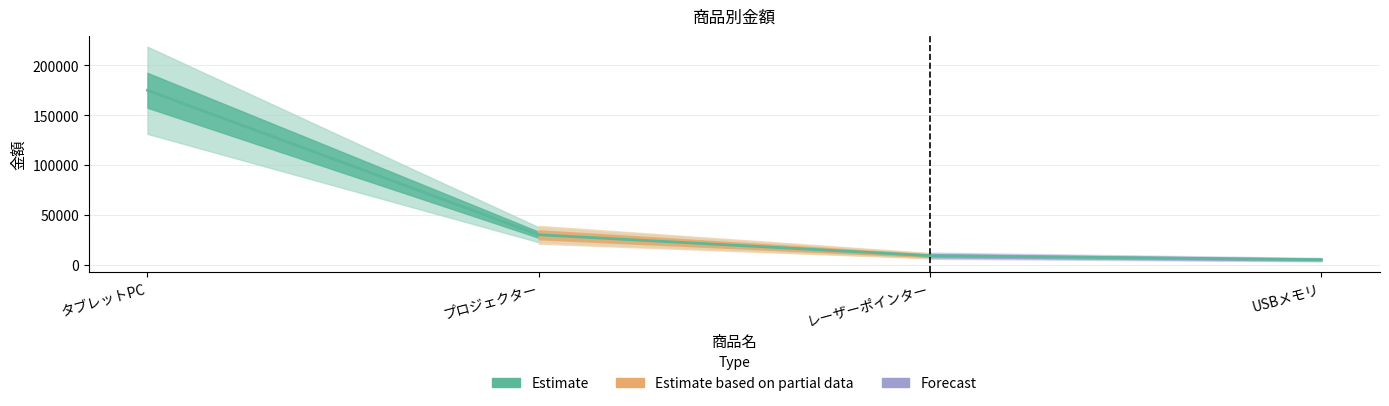

How many values are below 30000?

2